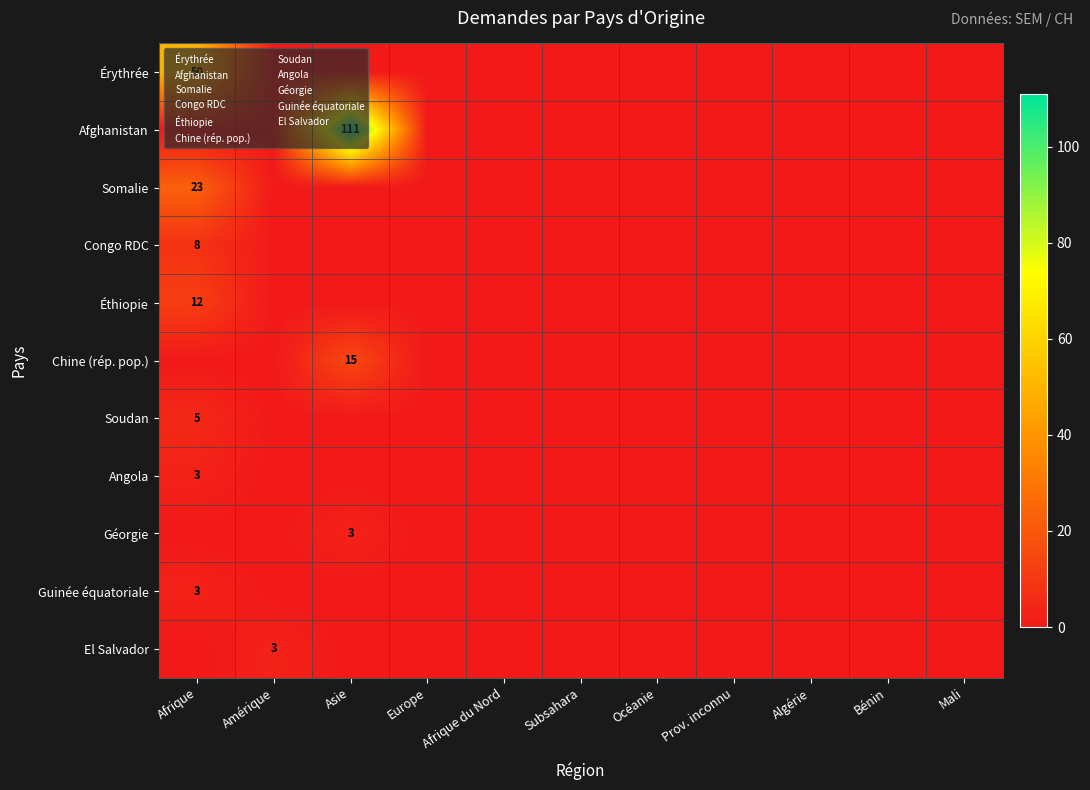

At how many categories does at least one series exceed 72?

1